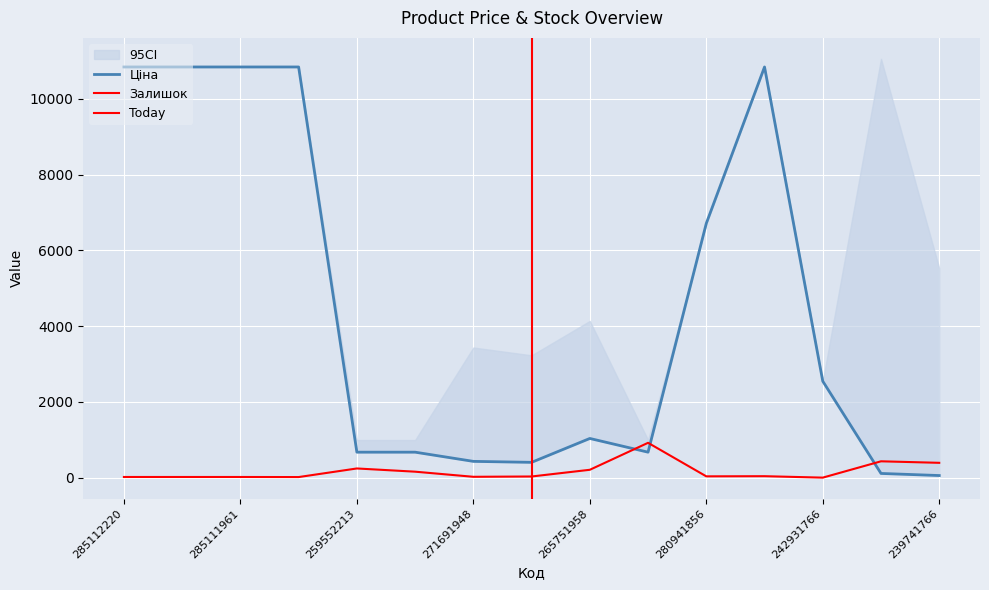

At which category is the sum across all series the highest?

273001960